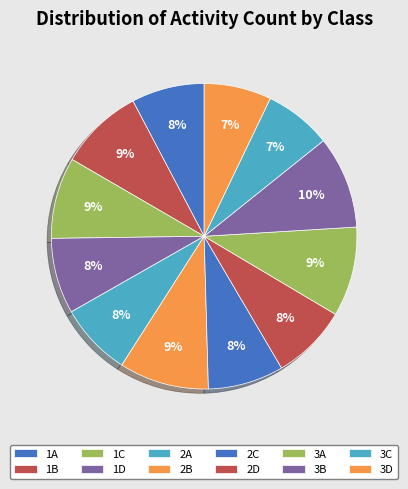

How many slices are in this pie chart?

12